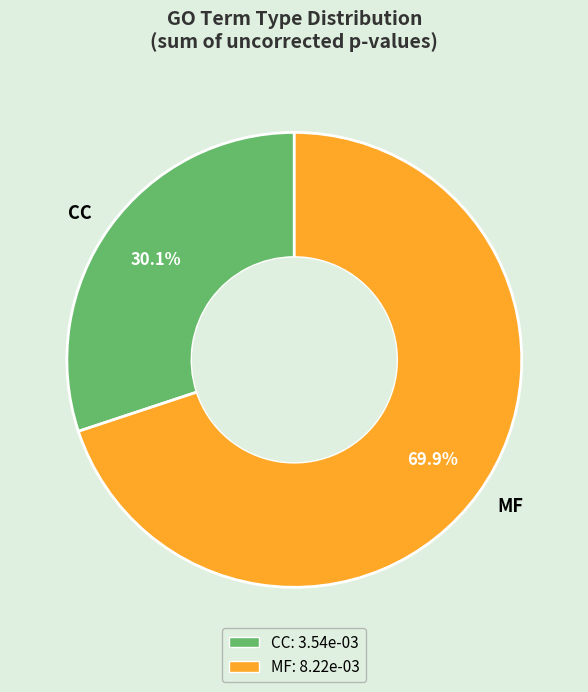

What percentage do MF and CC together represent?

100.0%